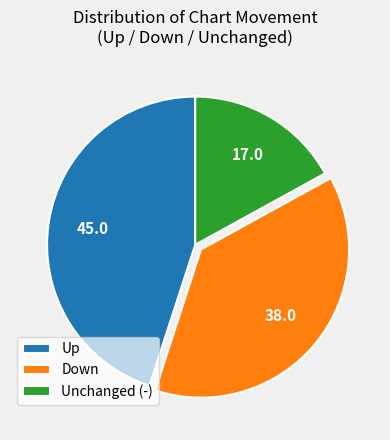

Is the sum of Down and Up greater than half?

Yes